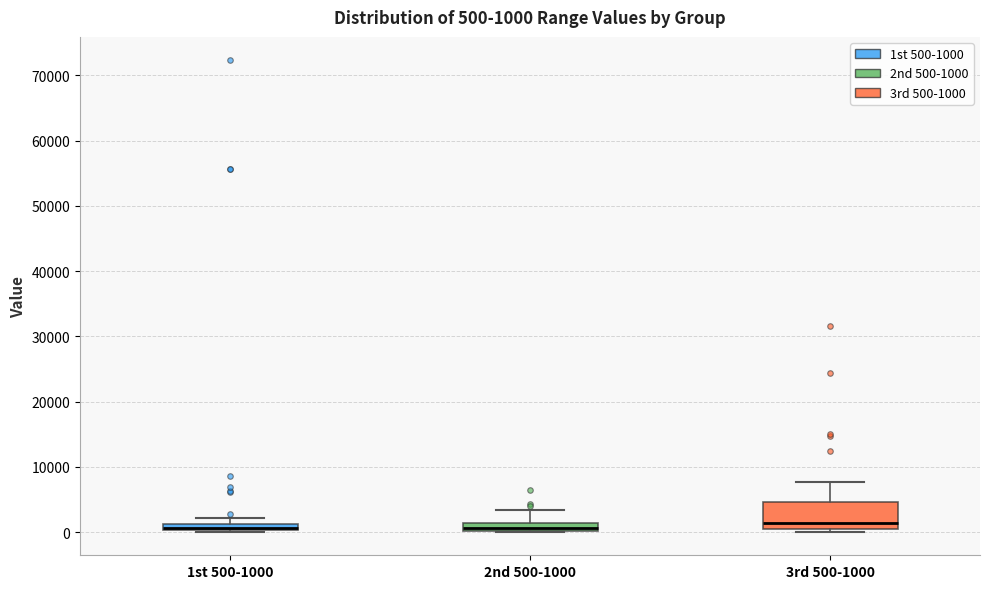

Which box is the tallest, from its lower edge to its upper edge?

3rd 500-1000